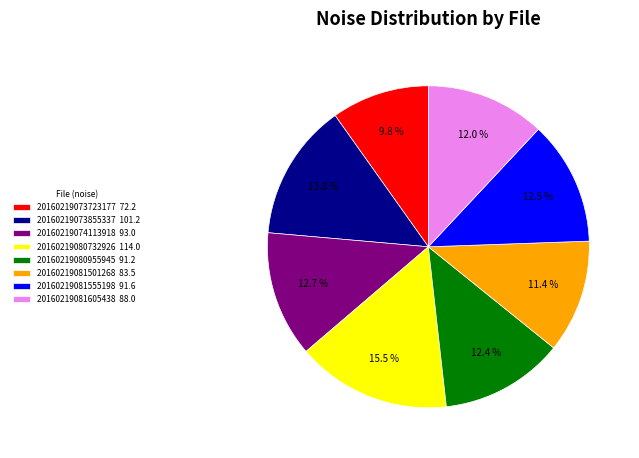

Does 20160219080732926 114.0 represent more than half of the total?

No